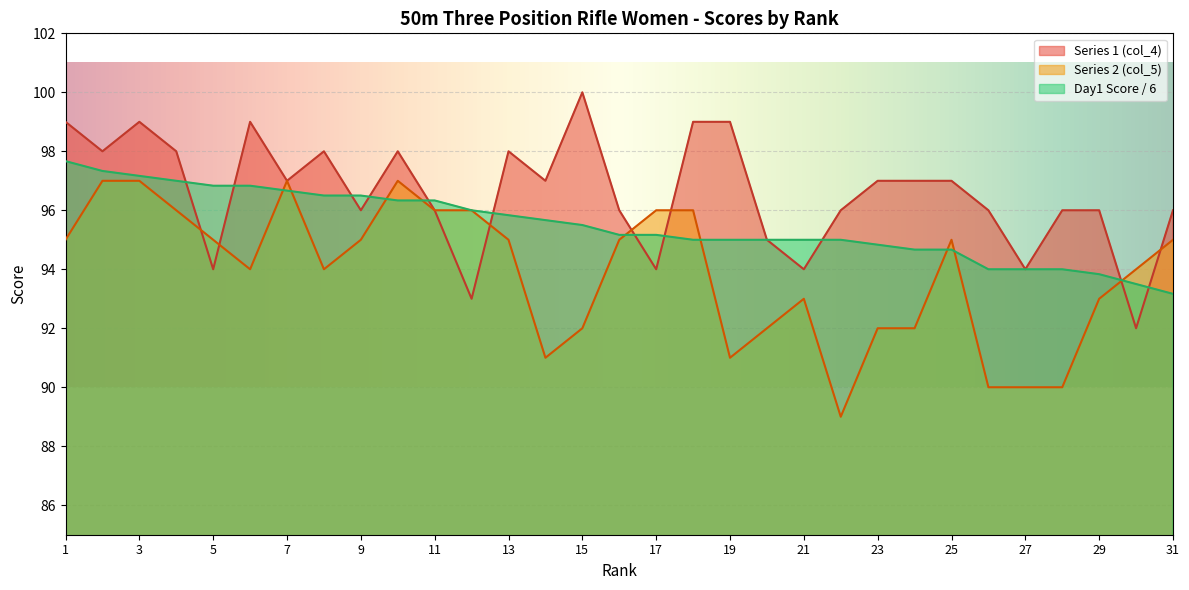

What is the average value of the Series 3 (Day1) series?

95.5